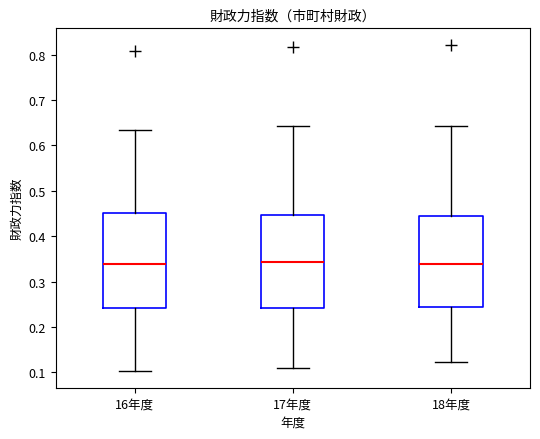

Reading left to right, transcribe this box plot: for each box, give where its median line is, the range the box spans, and where its two whiskers end, as read against the y-axis. The values are not printed on the chart, so give them approximately, as read against the axis.

16年度: median 0.34, box 0.24 to 0.45, whiskers 0.10 to 0.63
17年度: median 0.34, box 0.24 to 0.45, whiskers 0.11 to 0.64
18年度: median 0.34, box 0.24 to 0.44, whiskers 0.12 to 0.64